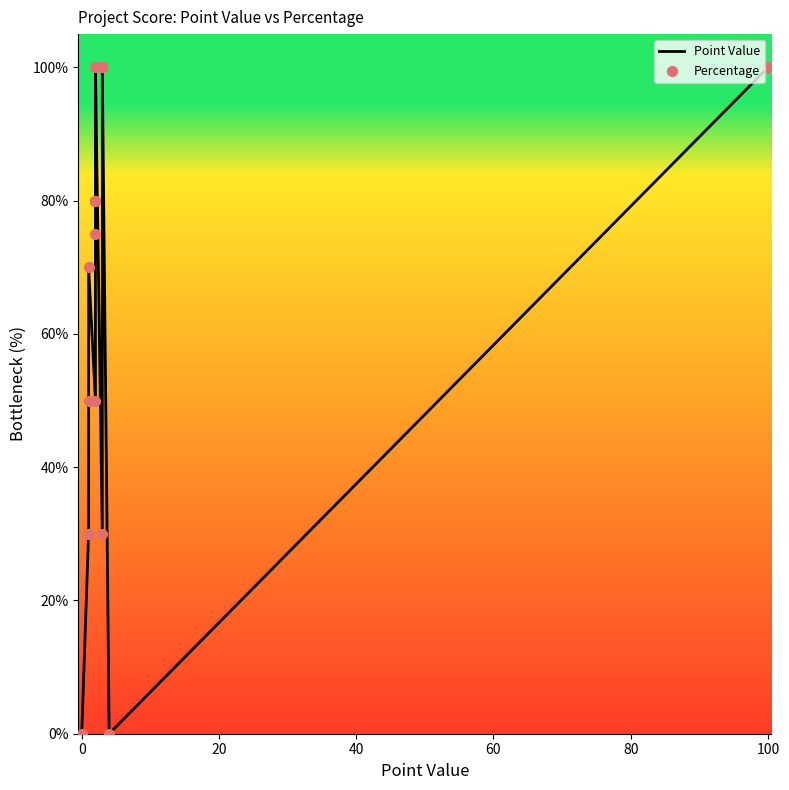

Which series has the largest total across all categories?

Point Value